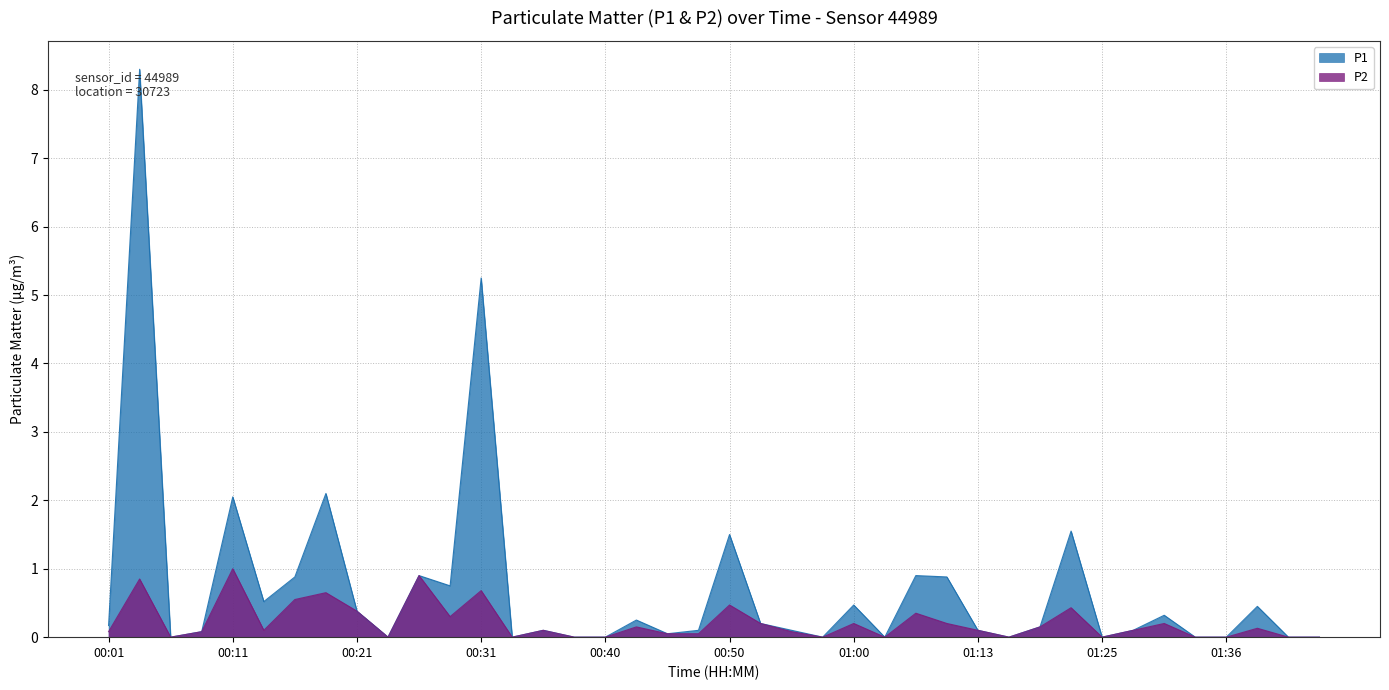

True or false: P2 has more than 2 points higher than both neighbors.

True